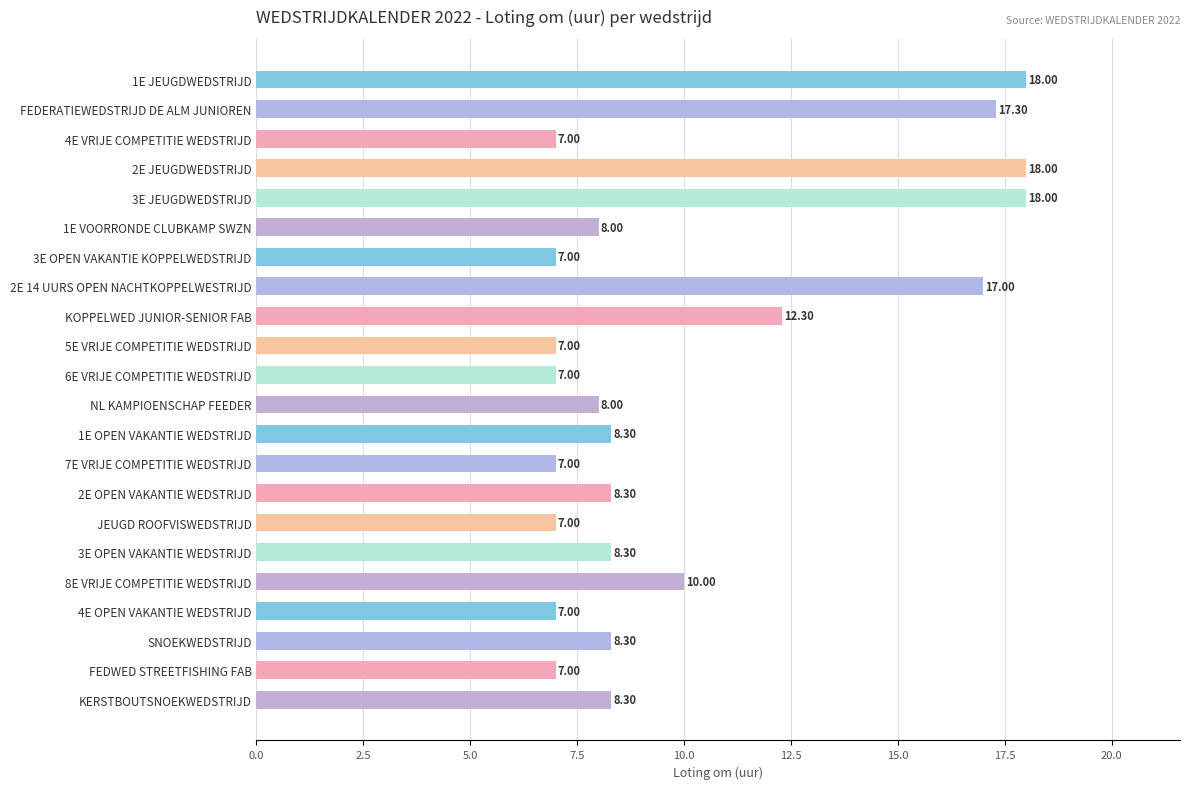

What is the sum of all values?

224.1